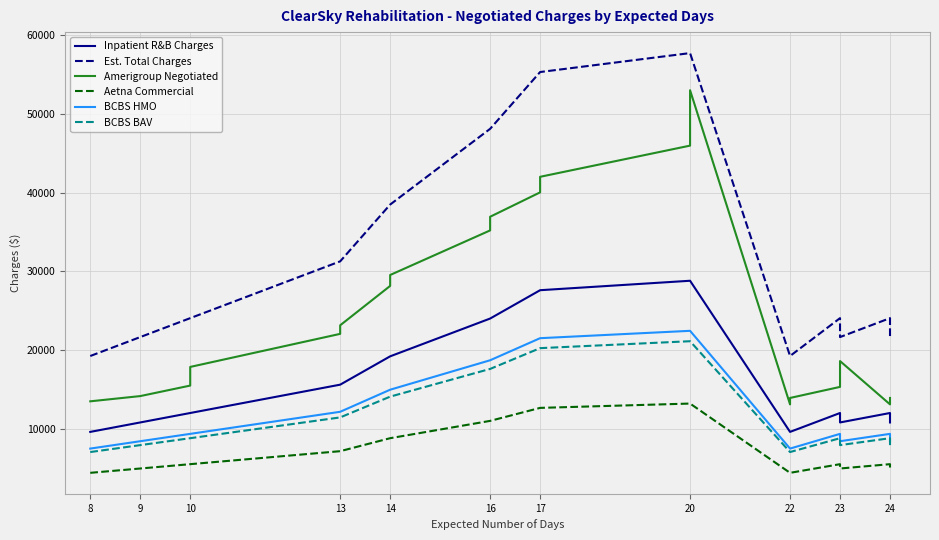

What is the total value across all series at 15?

61672